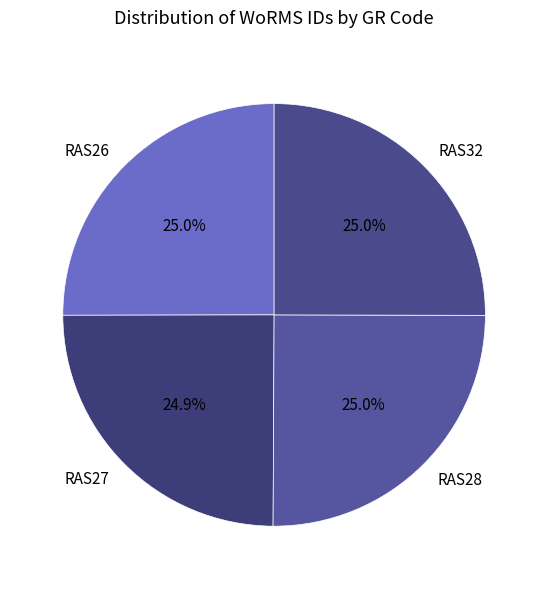

True or false: RAS32 accounts for 13% of the total.

False